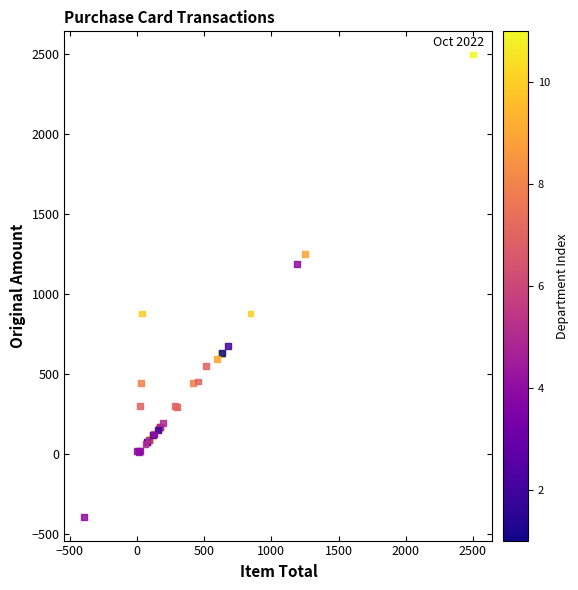

What Y value in the scatter plot is closest to 1052?

1188.0